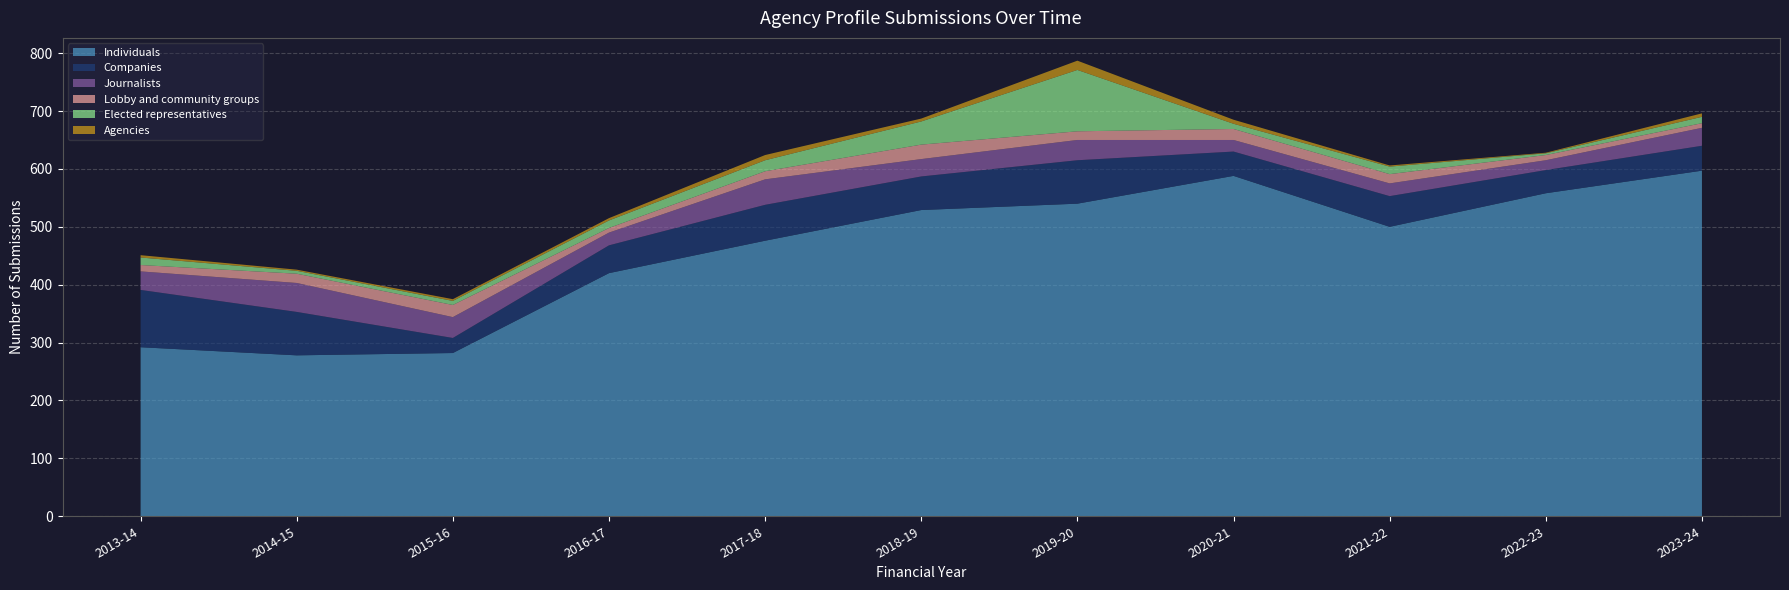

Reading left to right, extract all data points from this chart.

Individuals: 2013-14=292	2014-15=278	2015-16=282	2016-17=420	2017-18=476	2018-19=529	2019-20=540	2020-21=588	2021-22=500	2022-23=558	2023-24=597
Companies: 2013-14=99	2014-15=75	2015-16=26	2016-17=48	2017-18=62	2018-19=58	2019-20=75	2020-21=42	2021-22=53	2022-23=40	2023-24=43
Journalists: 2013-14=32	2014-15=50	2015-16=36	2016-17=22	2017-18=44	2018-19=30	2019-20=35	2020-21=20	2021-22=22	2022-23=17	2023-24=31
Lobby and community groups: 2013-14=11	2014-15=16	2015-16=21	2016-17=8	2017-18=14	2018-19=25	2019-20=15	2020-21=19	2021-22=16	2022-23=9	2023-24=8
Elected representatives: 2013-14=13	2014-15=5	2015-16=7	2016-17=13	2017-18=19	2018-19=40	2019-20=106	2020-21=9	2021-22=13	2022-23=3	2023-24=11
Agencies: 2013-14=4	2014-15=2	2015-16=3	2016-17=4	2017-18=9	2018-19=5	2019-20=16	2020-21=7	2021-22=2	2022-23=1	2023-24=6